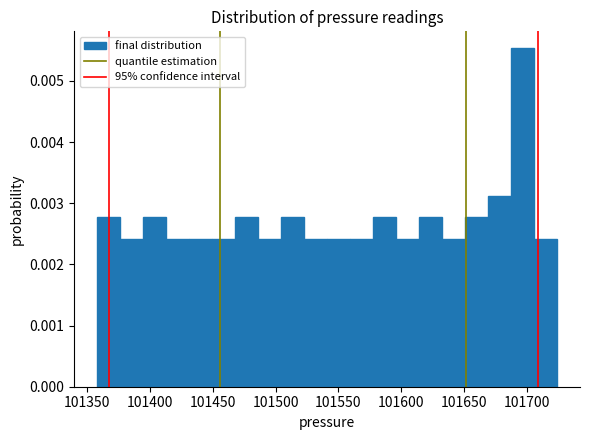

Read against the x-axis, roughly where is the centre of the tallest bar?

101695